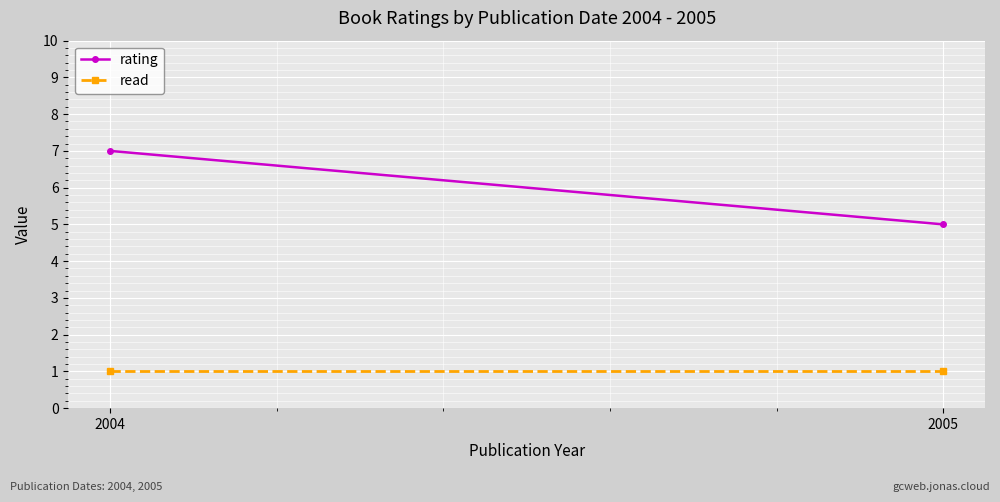

True or false: rating has a value of 5 at 2005.

True